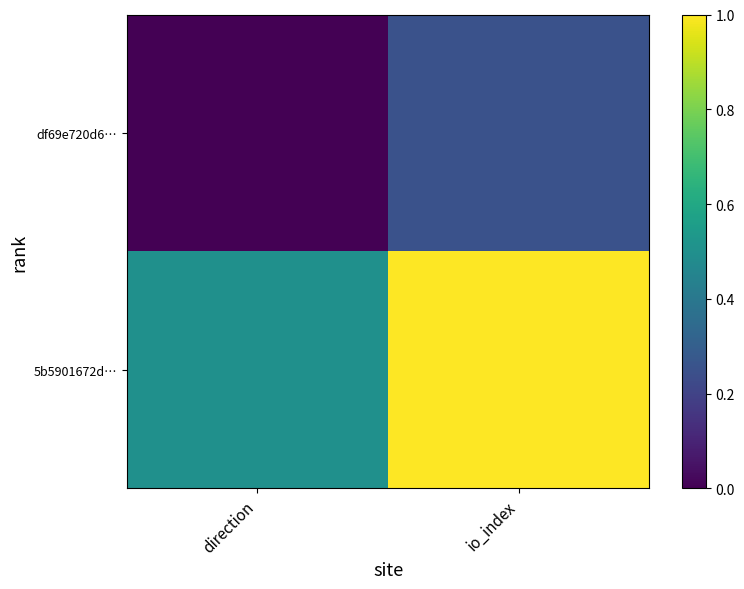

Rank the series at direction from lowest to highest value.

df69e720d6…, 5b5901672d…